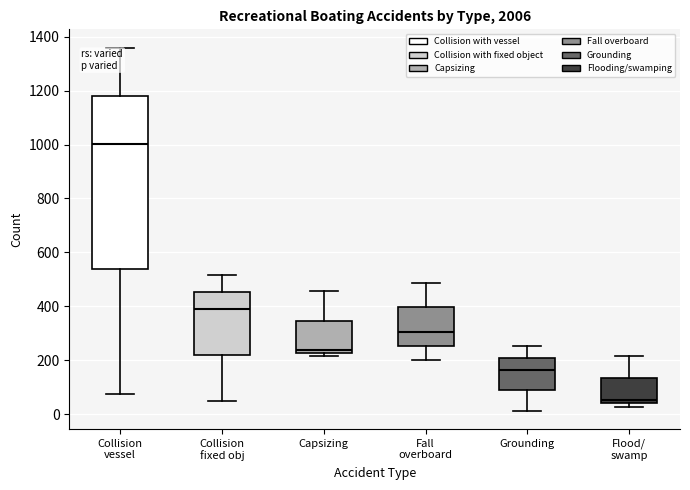

Where is the upper edge of the box for Collision vessel on the y-axis? The values are not printed on the chart, so give them approximately, as read against the axis.

1180